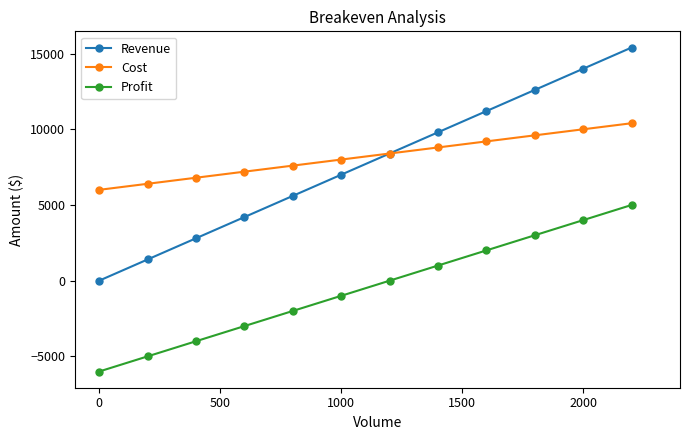

Does the chart display data point markers on the line(s)?

Yes